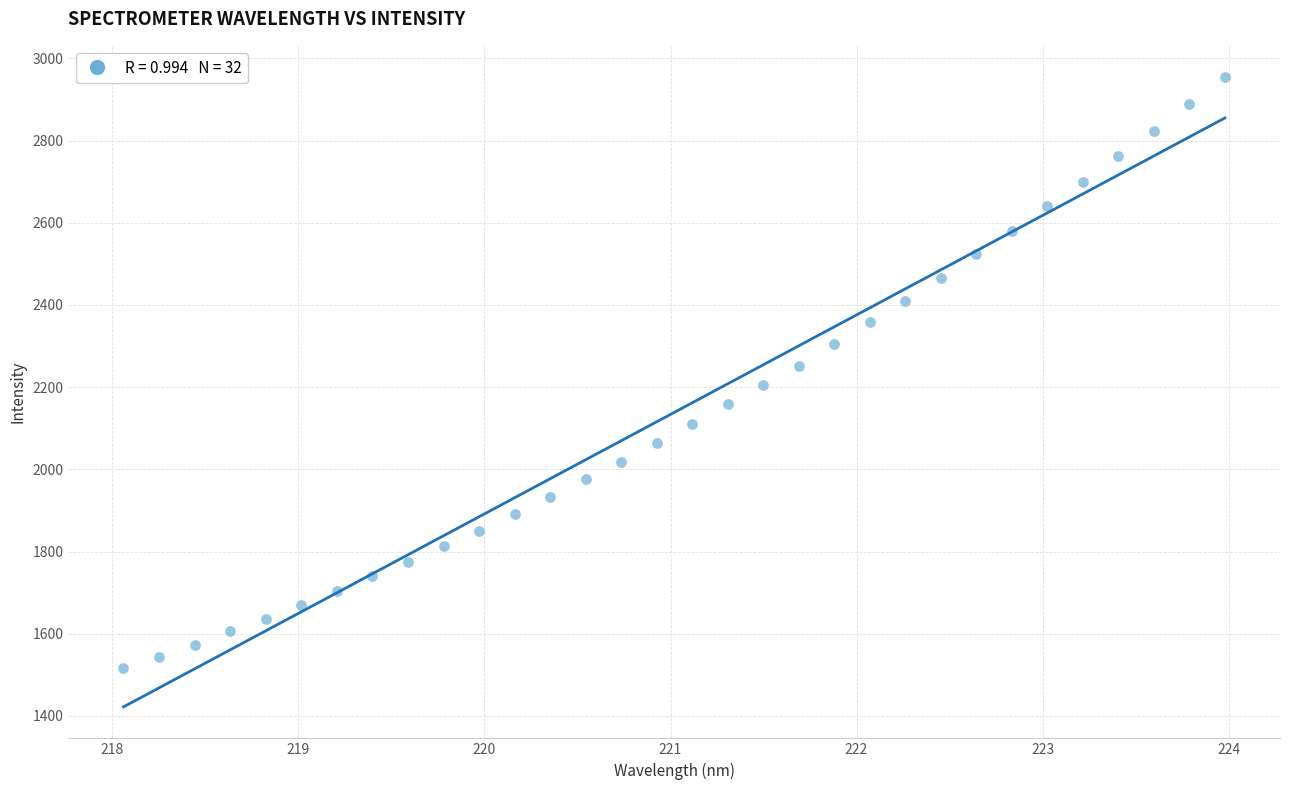

What is the range of Y values (max minus min)?

1438.1